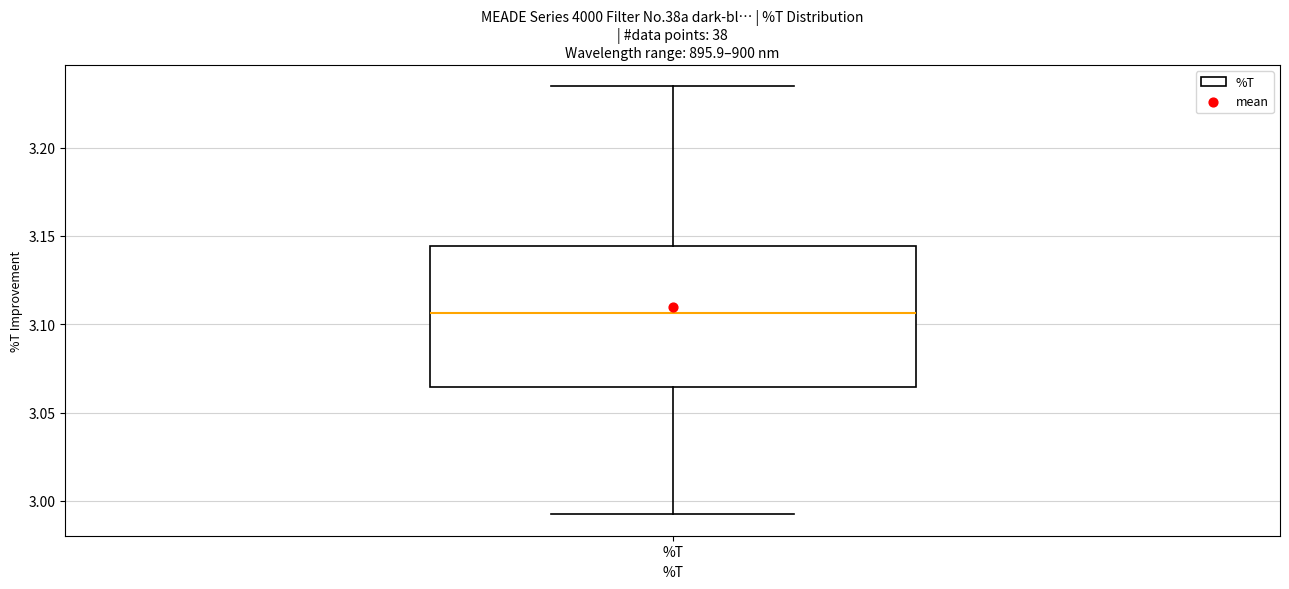

Transcribe this box plot: give where the median line is, the range the box spans, and where the two whiskers end, as read against the y-axis. The values are not printed on the chart, so give them approximately, as read against the axis.

median 3.105, box 3.065 to 3.145, whiskers 2.990 to 3.235